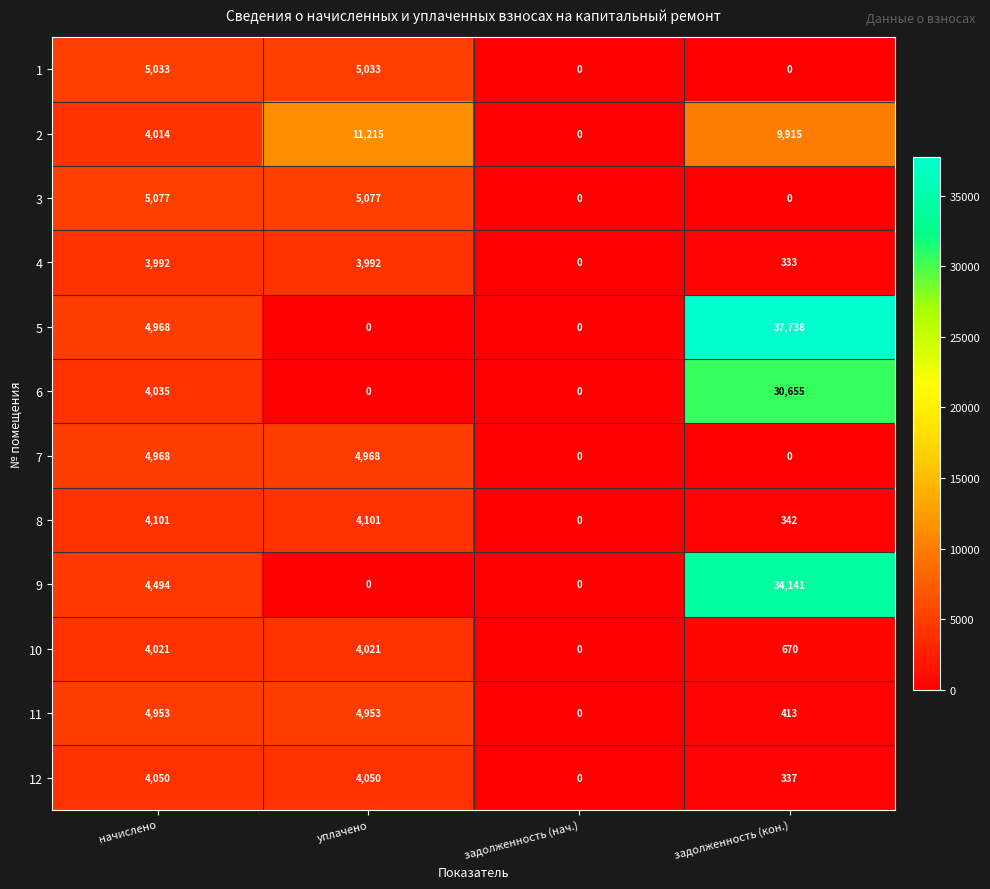

What is the maximum value for 2?

11215